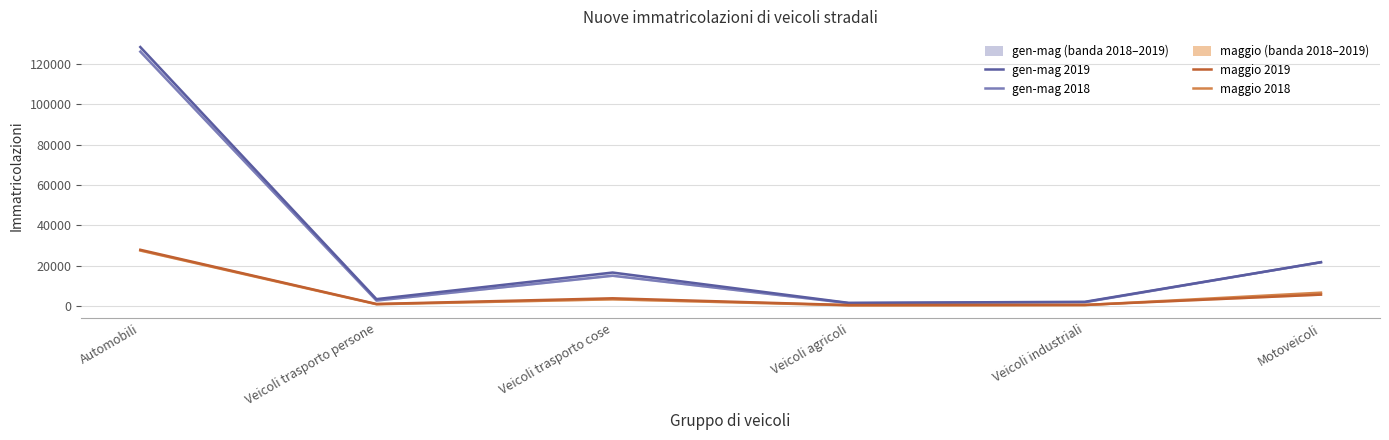

True or false: gen-mag 2018 and maggio 2018 intersect in this chart.

False